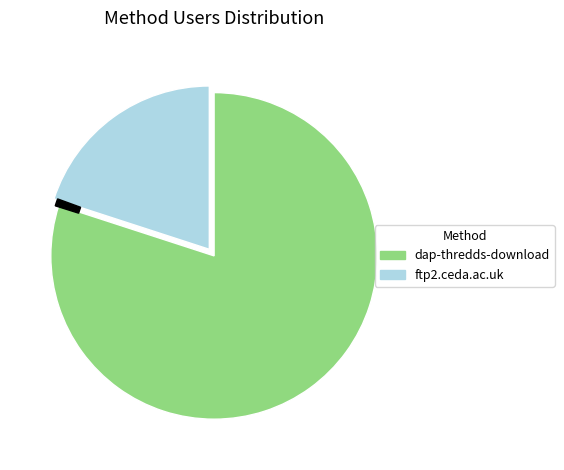

Which has a higher value, dap-thredds-download or ftp2.ceda.ac.uk?

dap-thredds-download